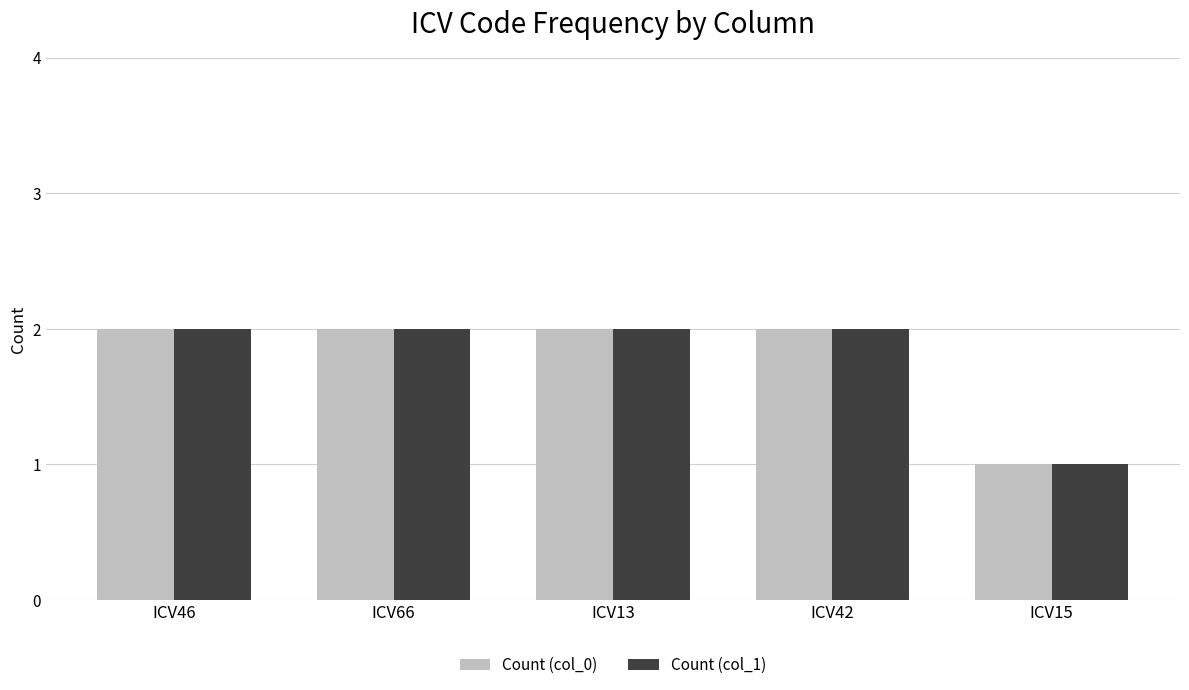

What position from the left is ICV46?

1